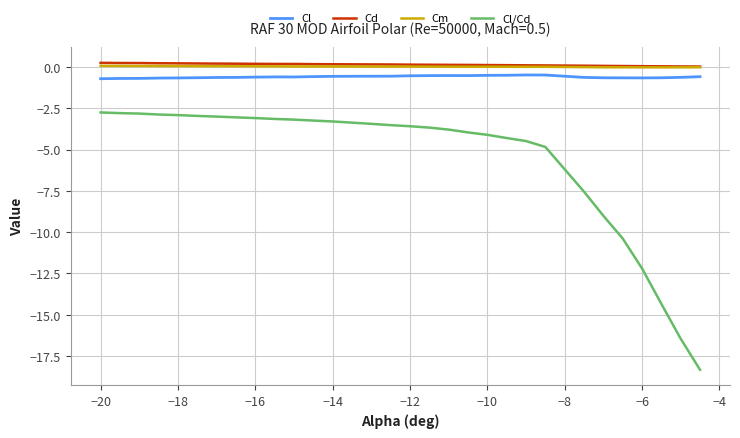

True or false: Cl/Cd and Cm cross at least once.

False